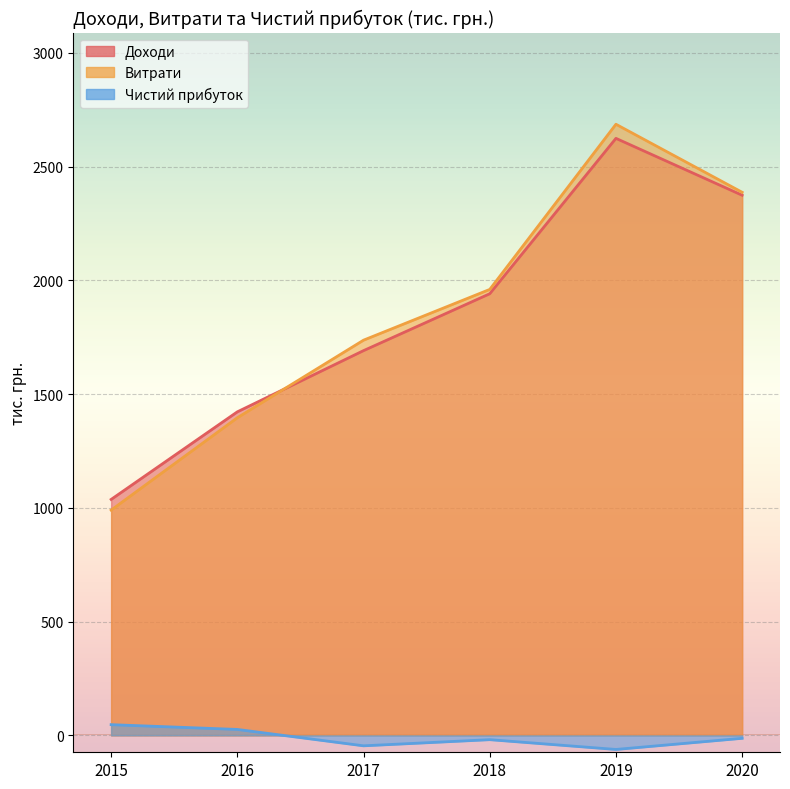

What is the average value of the Чистий прибуток series?

-11